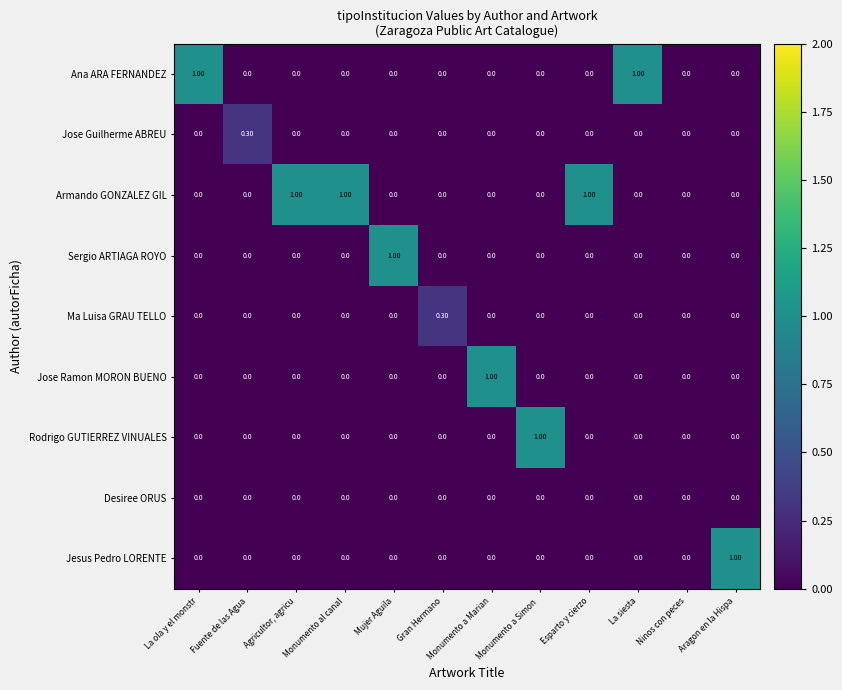

Which series changed the most between Fuente de las Agua and Agricultor, agricu?

Armando GONZALEZ GIL